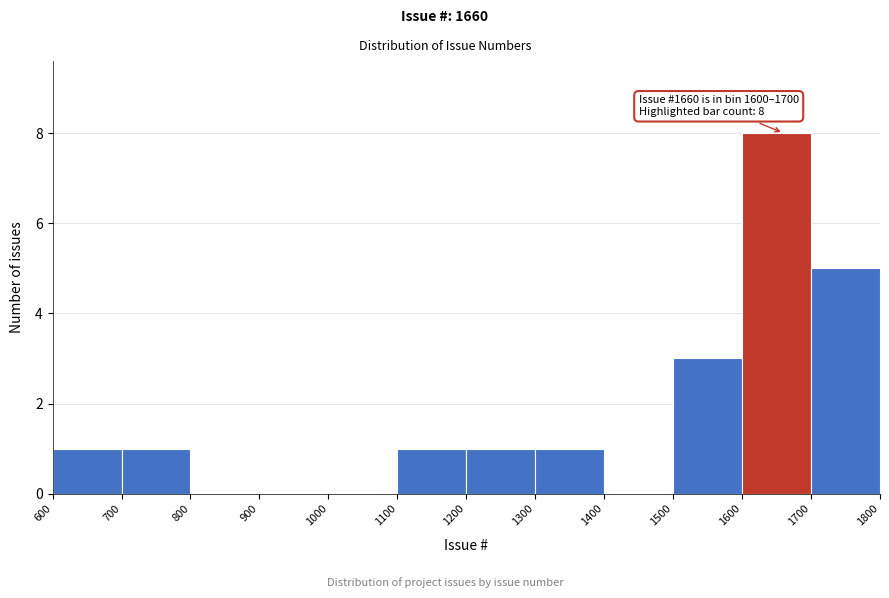

Which range on the x-axis has the tallest bar?

1600 to 1700